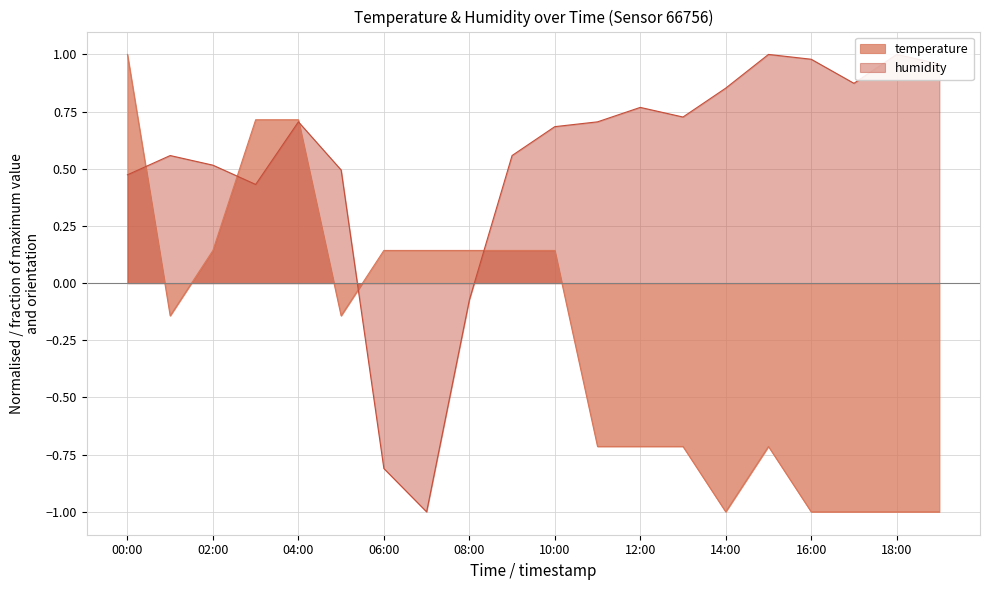

The humidity series shows 0.6 at 09:00. True or false?

True